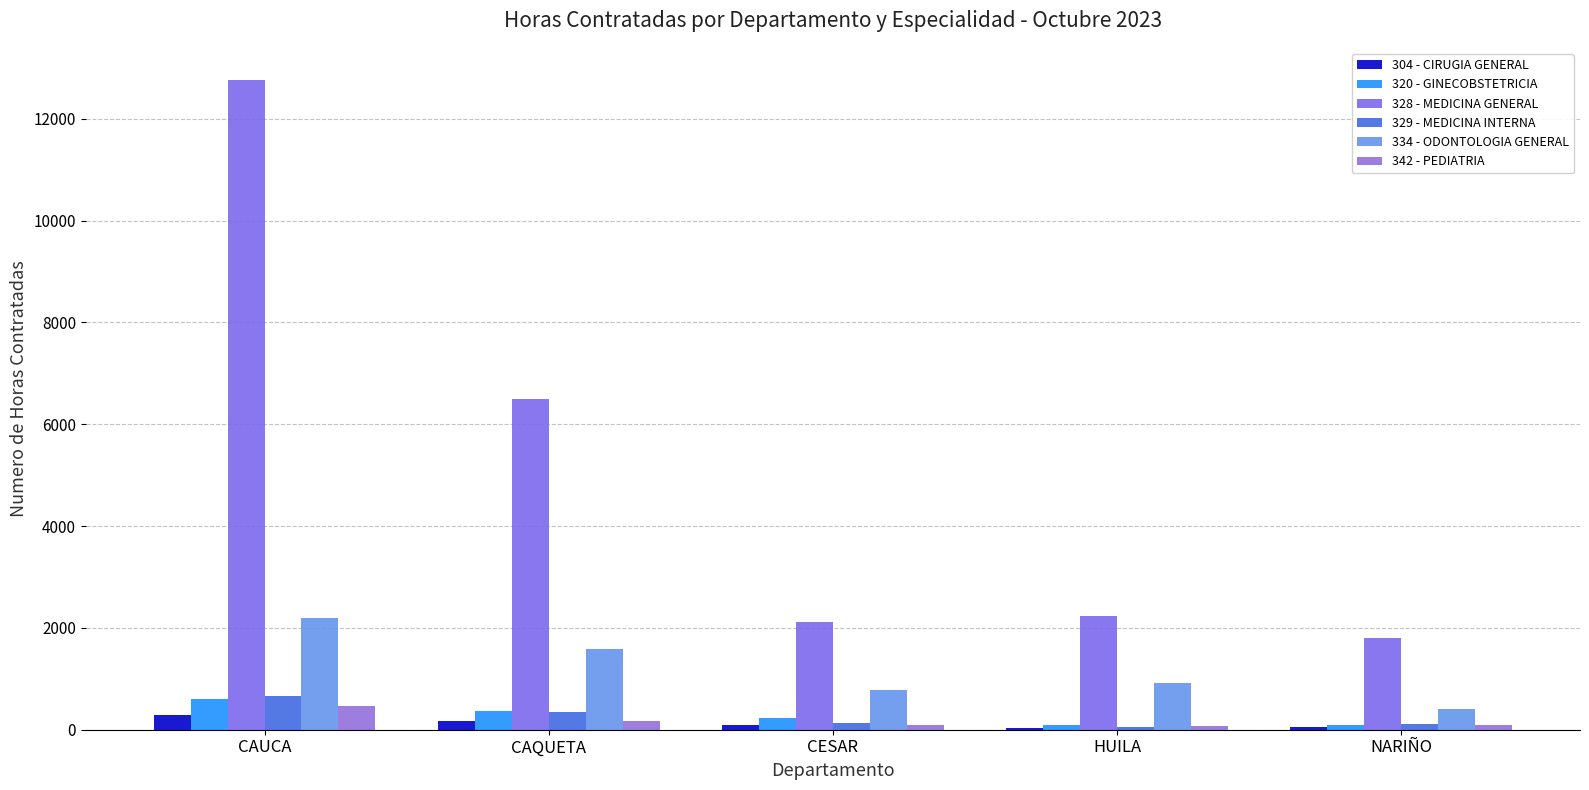

How many data points does each series have?

5